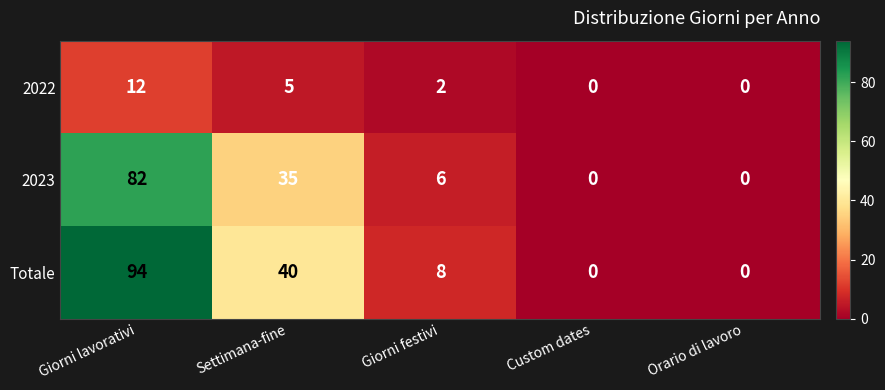

How many categories are shown in the chart?

5